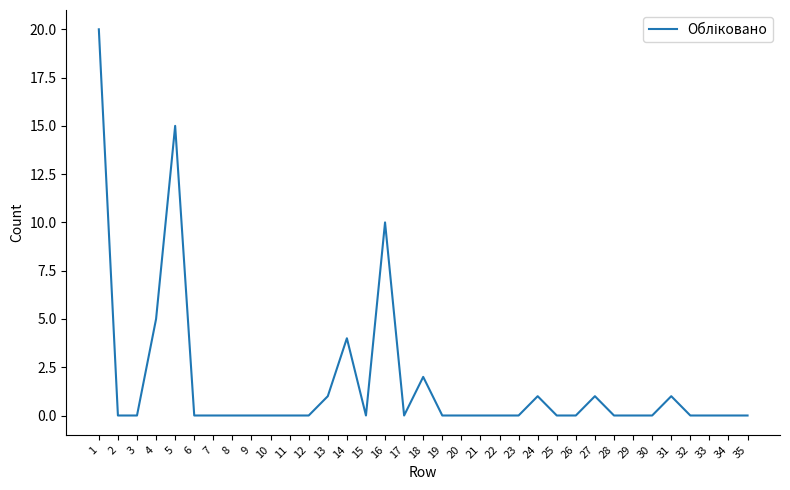

True or false: there are more than 2 points higher than both neighbors.

True